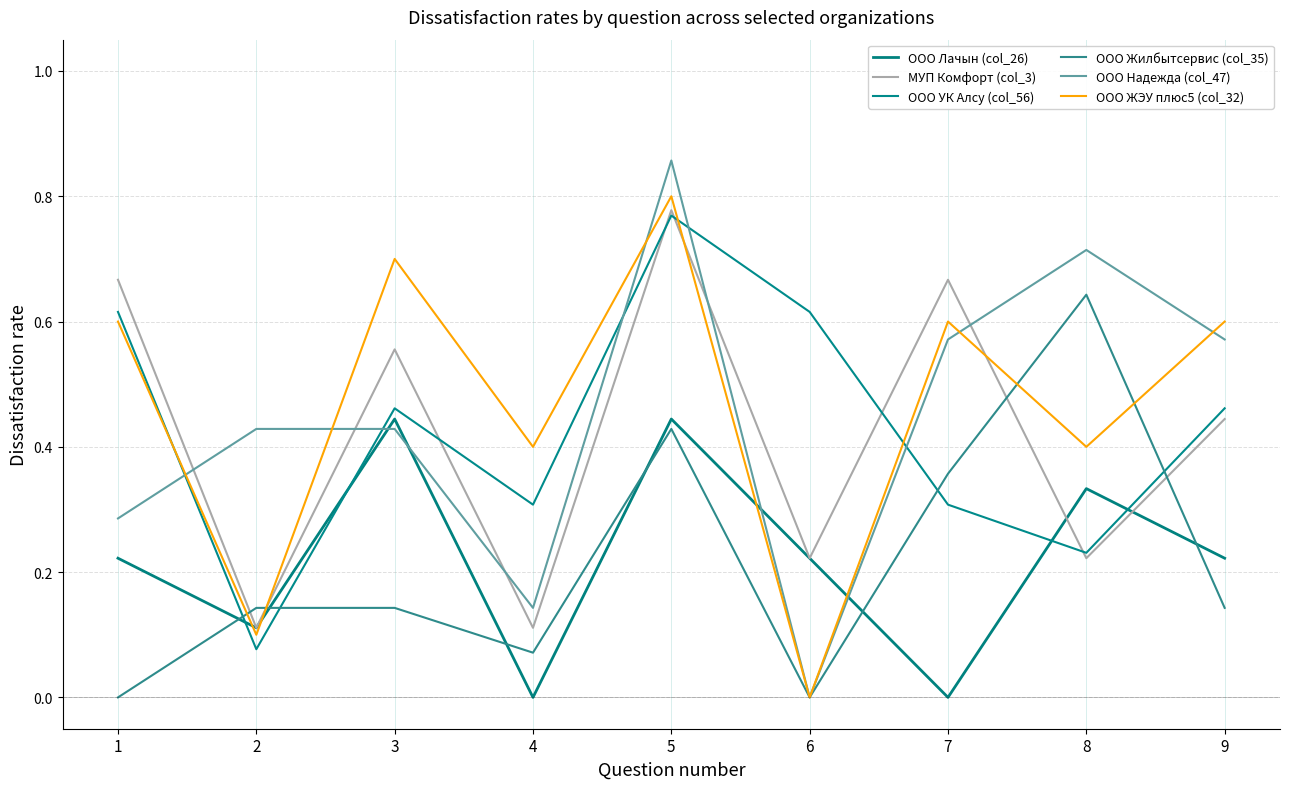

Is the value of ООО Лачын (col_26) at 2 greater than the value of ООО Жилбытсервис (col_35) at 5?

No